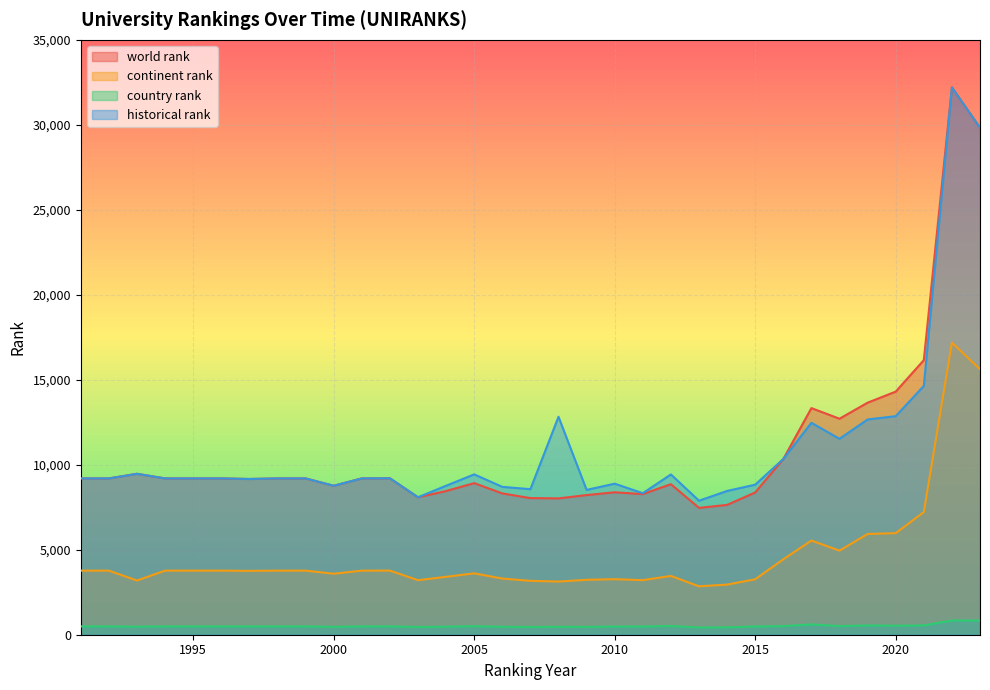

What is the difference between the maximum and second lowest values in the world rank series?

24562